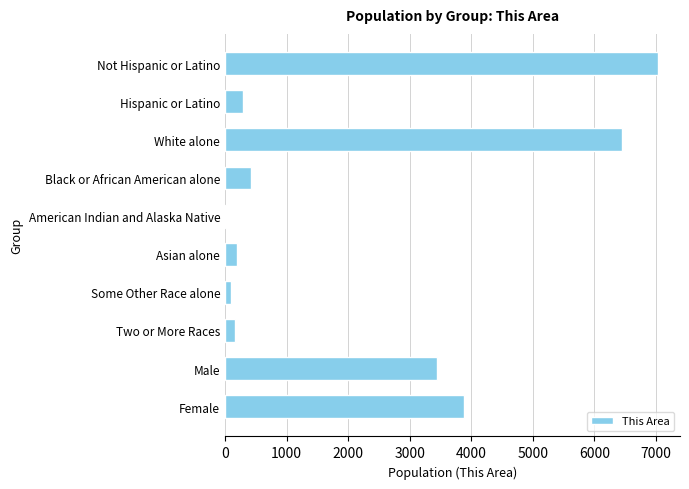

What value does the data have at Female?

3885